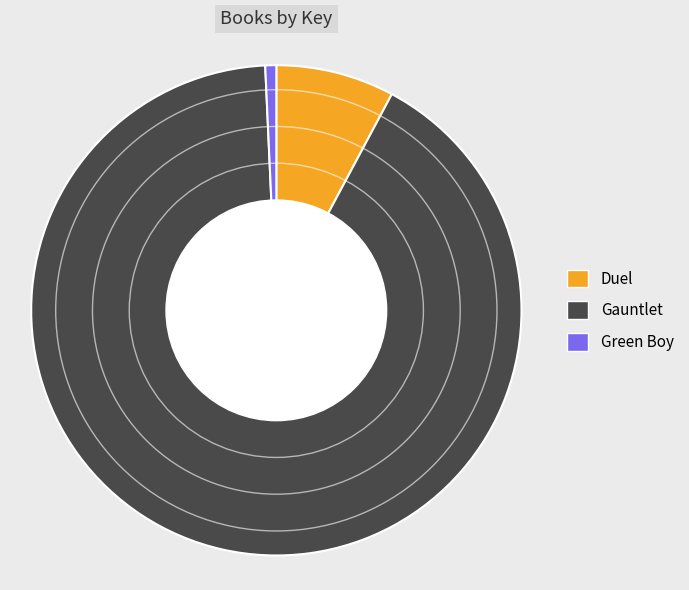

How many segments does this pie chart have?

3